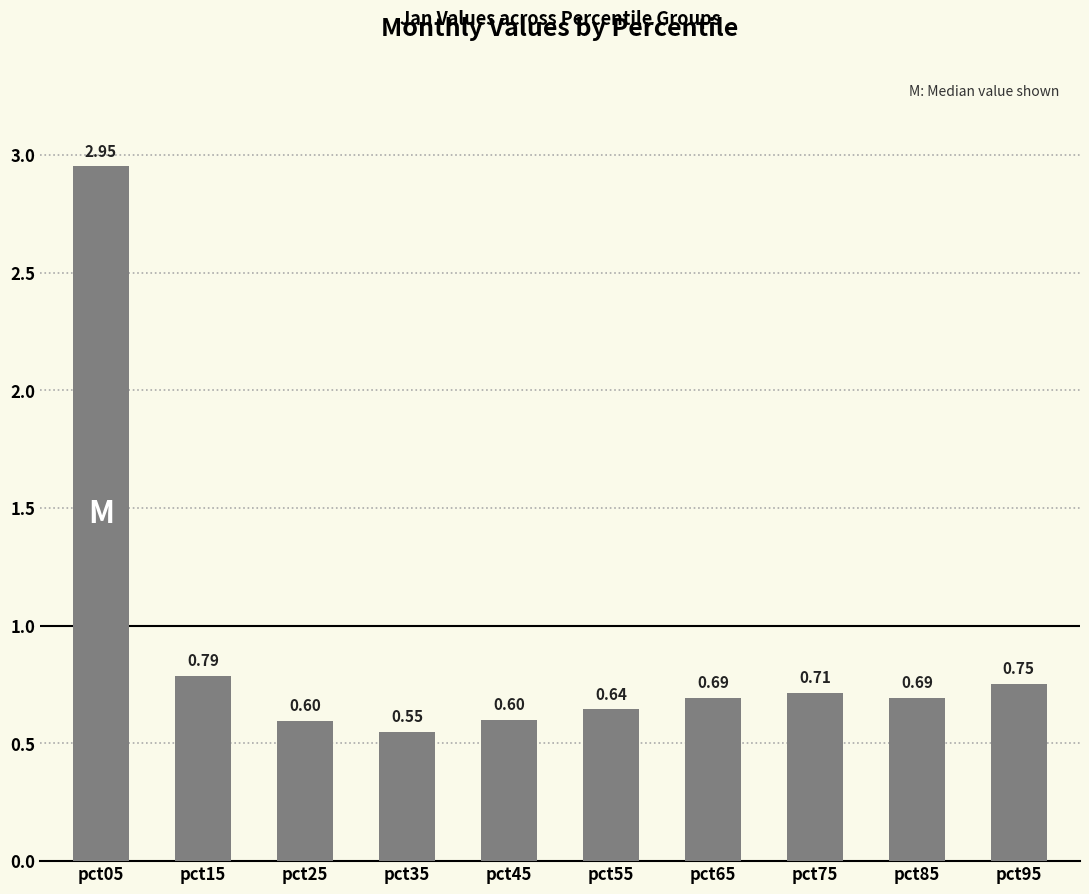

Are the bars grouped side by side (vs. stacked)?

No